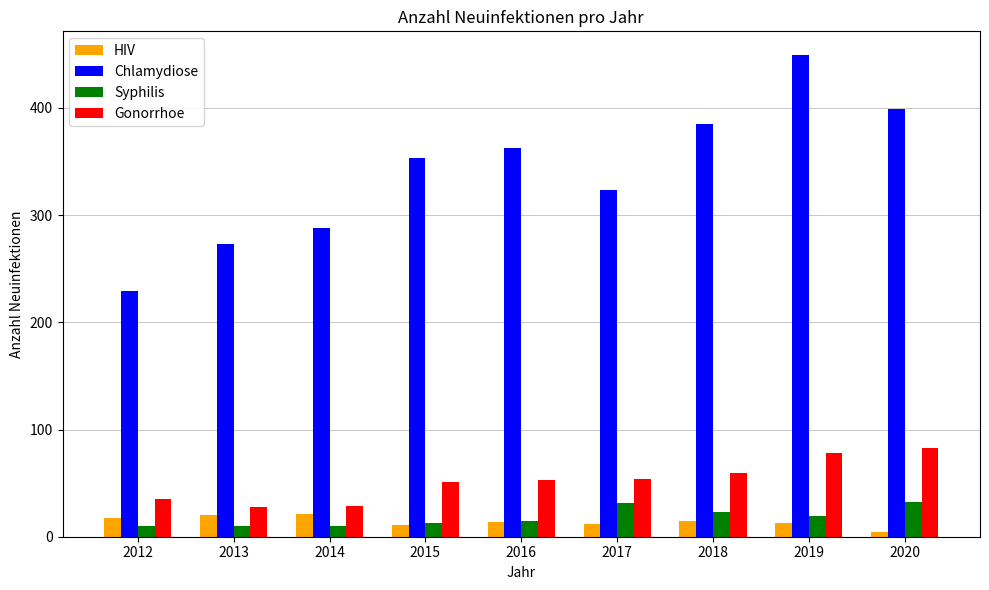

What is the average value of the Chlamydiose series?

340